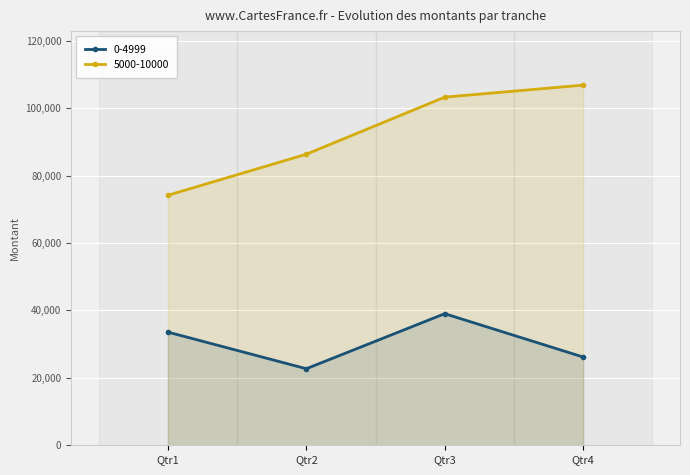

Which category has the highest value in the 0-4999 series?

Qtr3